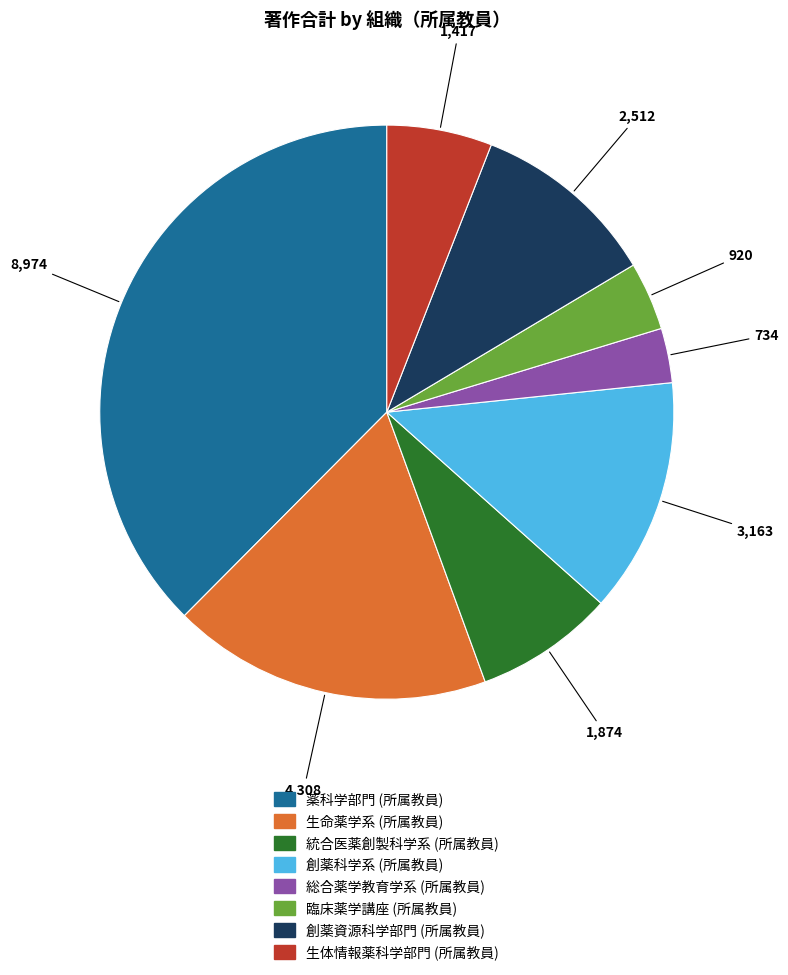

Combined, do 生命薬学系 (所属教員) and 総合薬学教育学系 (所属教員) account for over 50%?

No